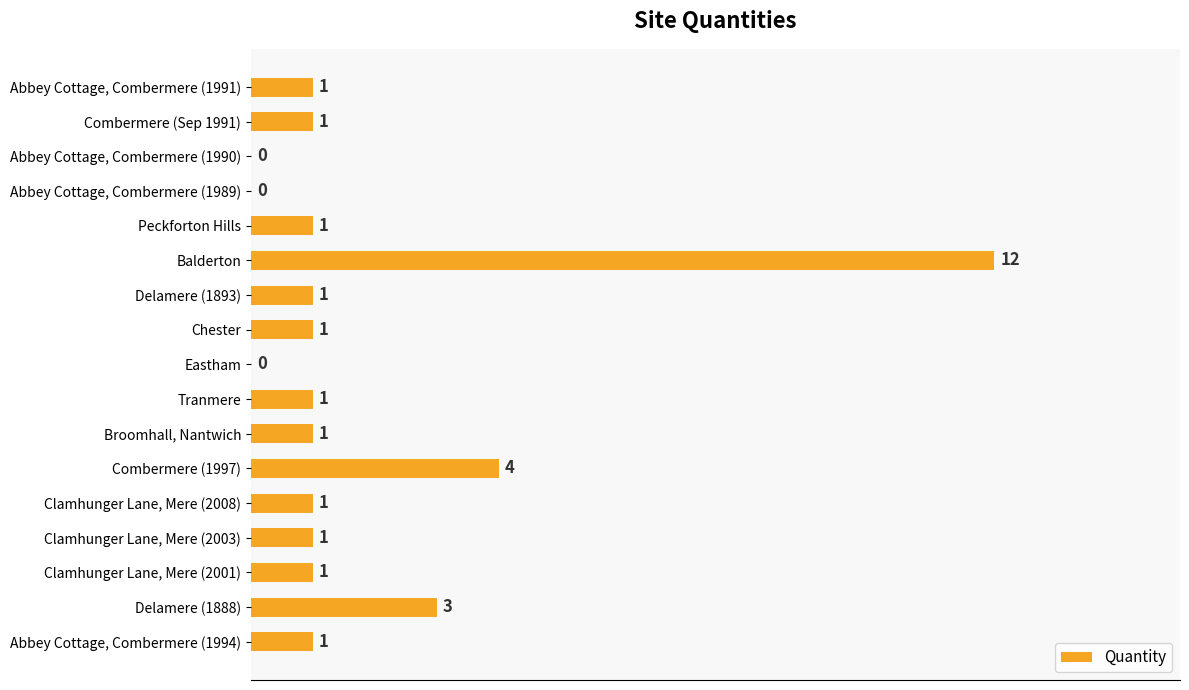

At which label is the value closest to 6?

Combermere (1997)